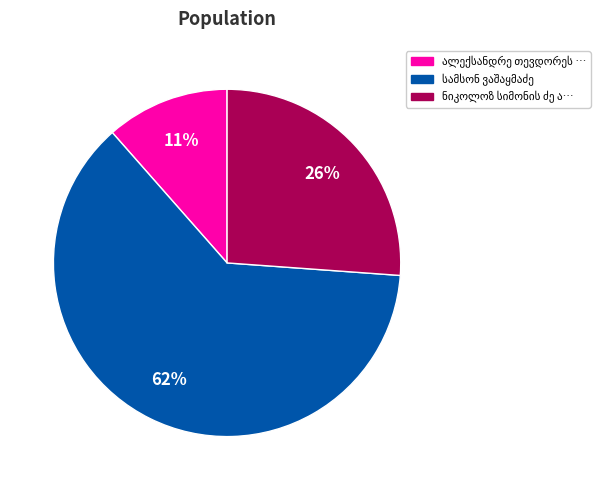

Is there a majority slice in this chart?

Yes